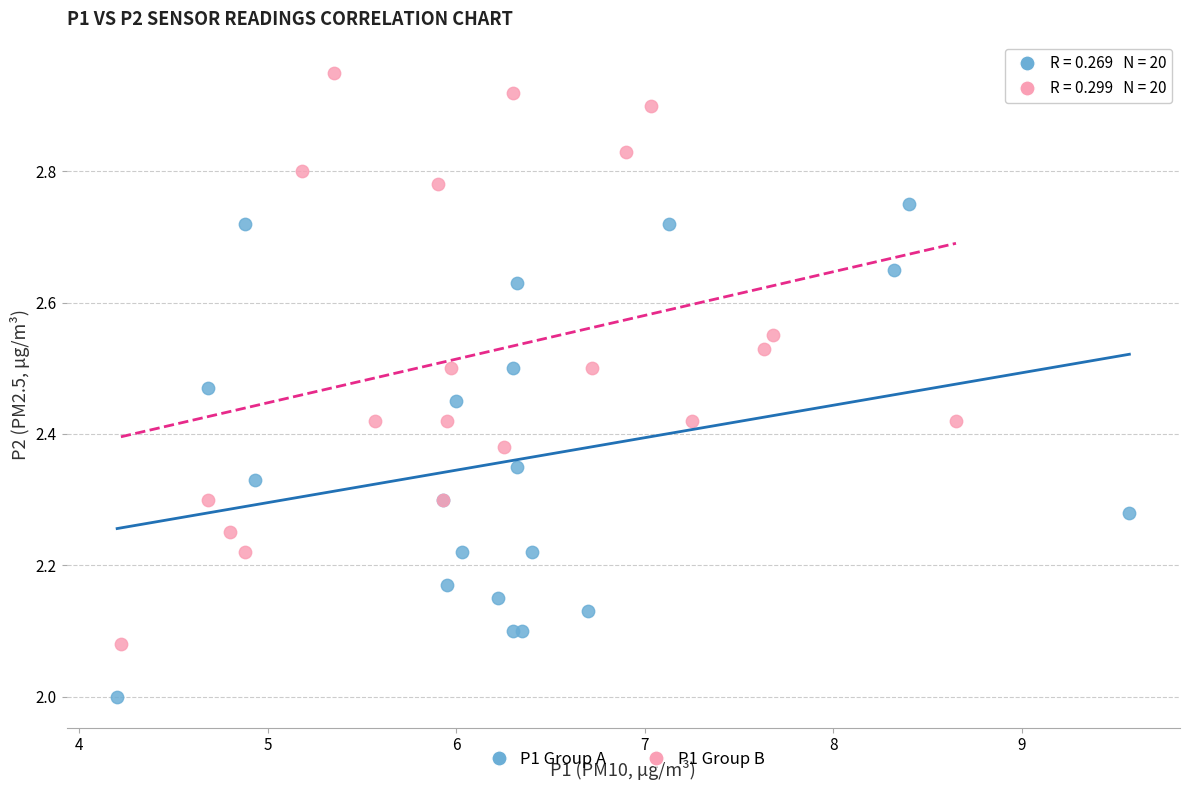

Which series reaches the minimum Y coordinate?

P1 Group A